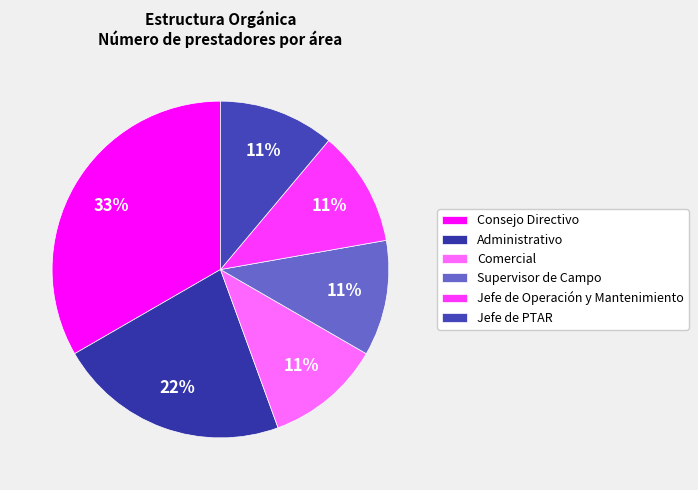

Which slice is the largest?

Consejo Directivo